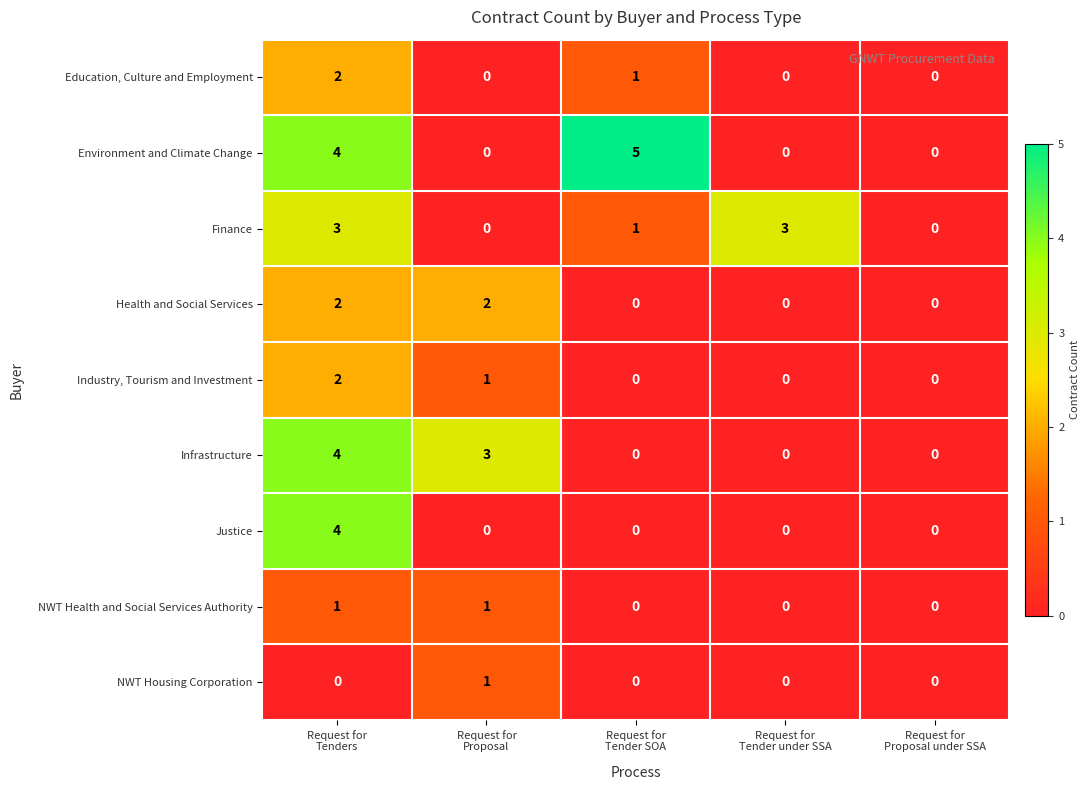

What is the sum of all Industry, Tourism and Investment values?

3